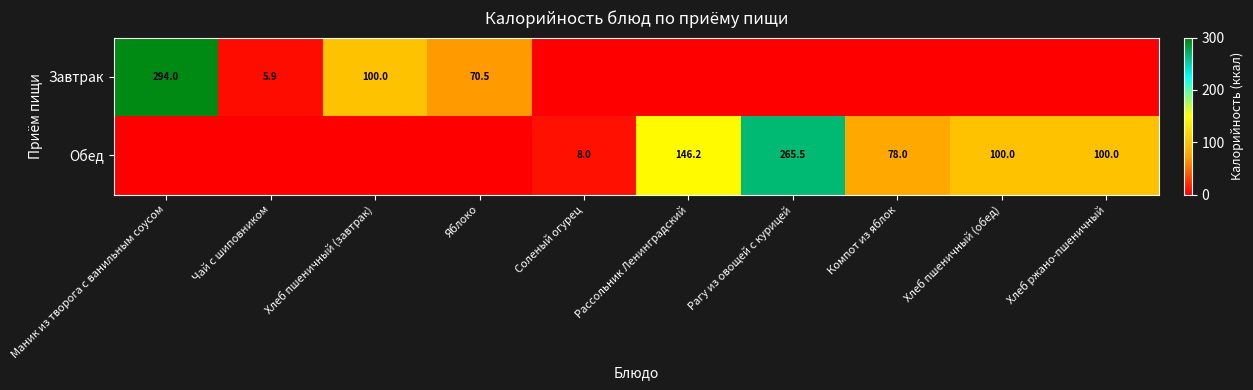

Is it true that Обед equals 148.8 at Хлеб пшеничный (обед)?

False